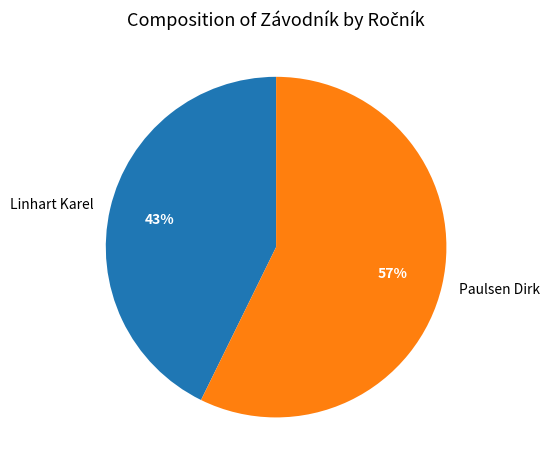

Is Paulsen Dirk the majority of the pie?

Yes